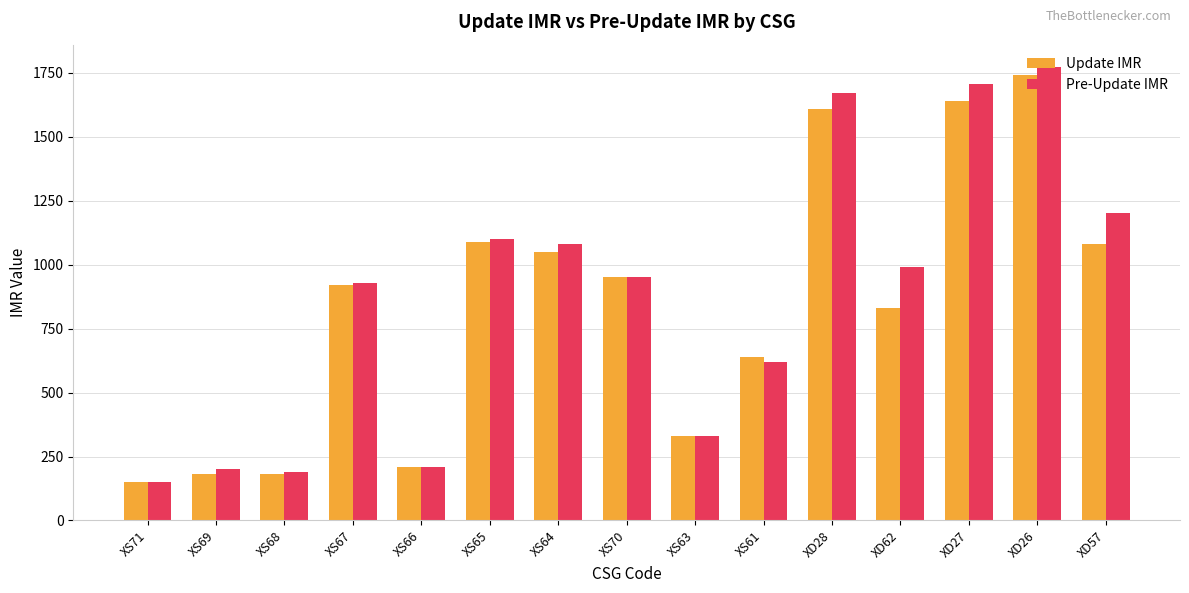

What is the difference between the maximum and second lowest values in the Pre-Update IMR series?

1581